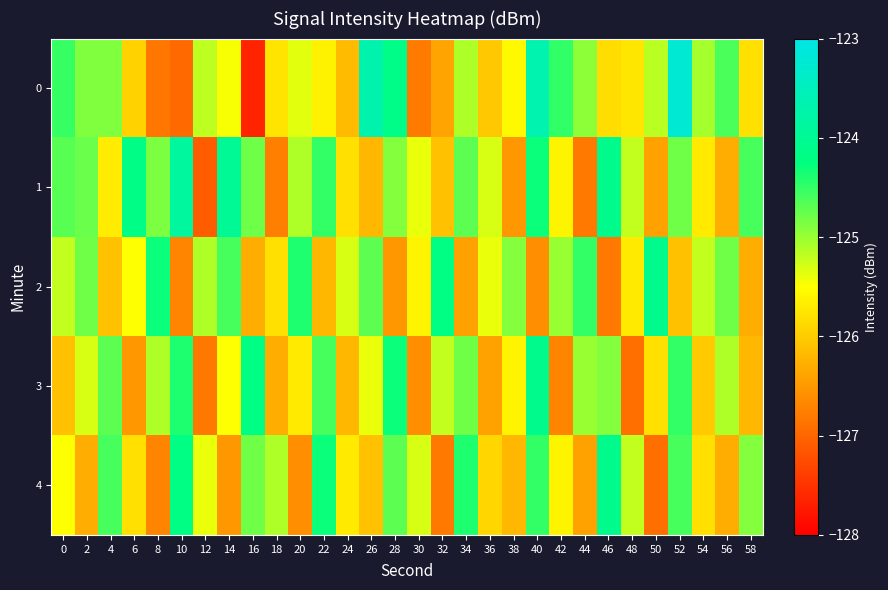

List the series in order of their peak value, lowest first.

2, 3, 4, 1, 0